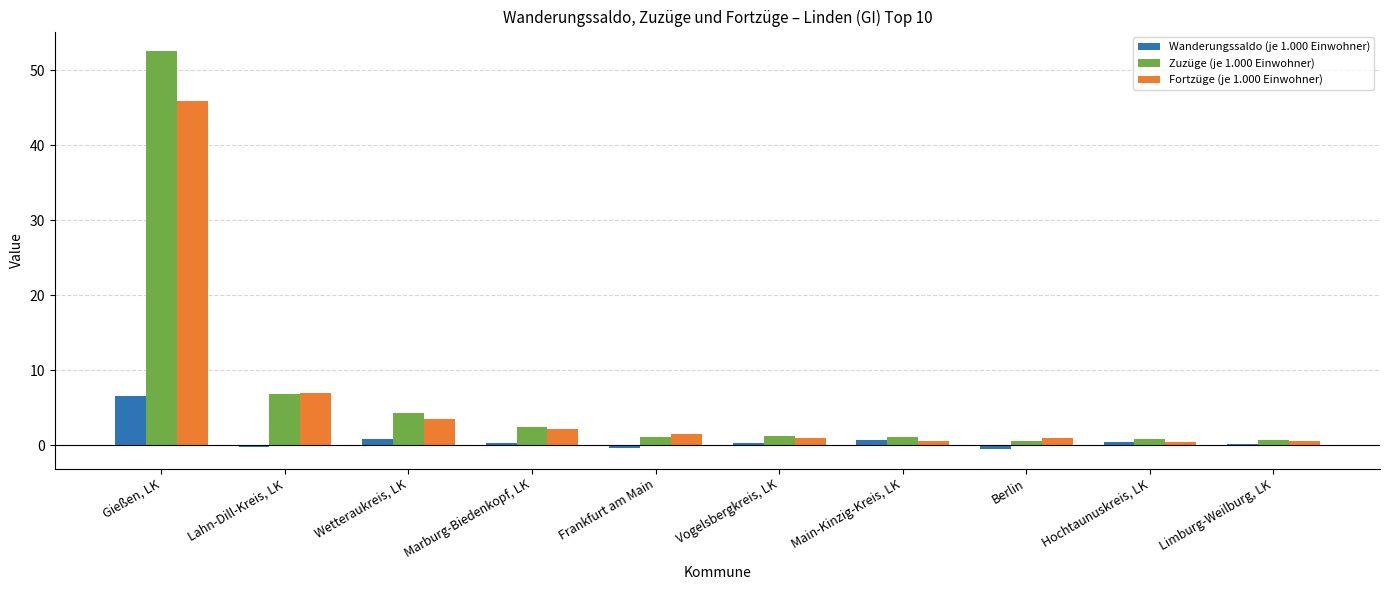

At how many categories does at least one series exceed 8?

1